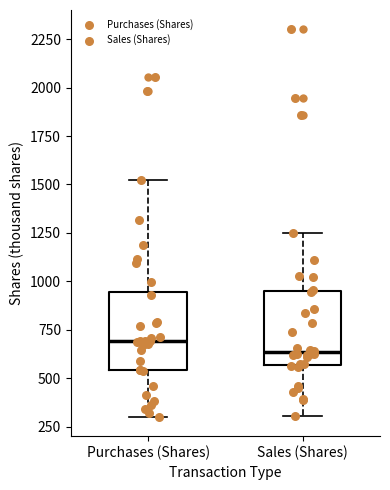

Reading left to right, read every box against the y-axis: the position of its median line, the range the box covers, and the ends of its whiskers. The values are not printed on the chart, so give them approximately, as read against the axis.

Purchases (Shares): median 700, box 550 to 950, whiskers 300 to 1550
Sales (Shares): median 650, box 550 to 950, whiskers 300 to 1250